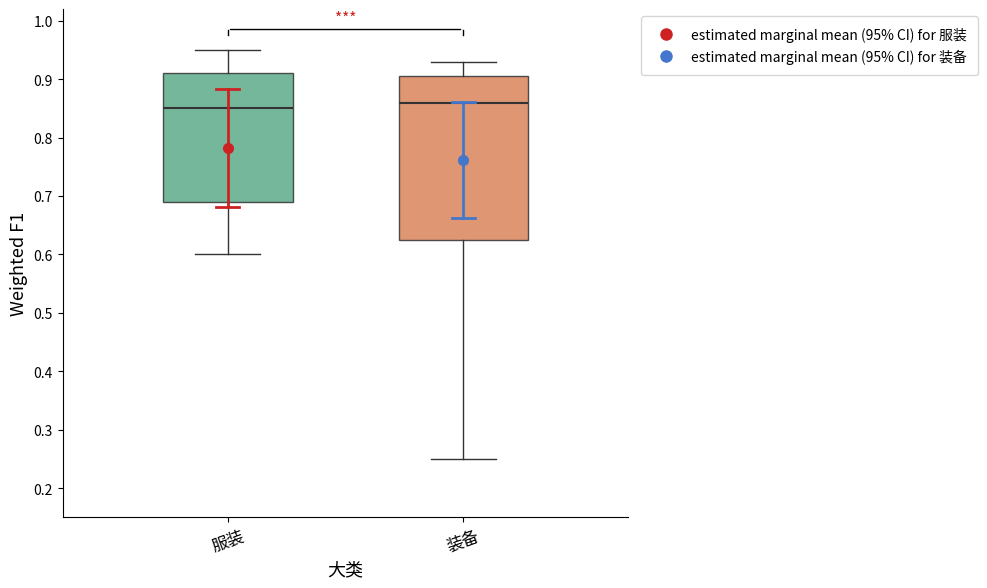

Where does the median line of the box for 装备 sit on the y-axis? The values are not printed on the chart, so give them approximately, as read against the axis.

0.86